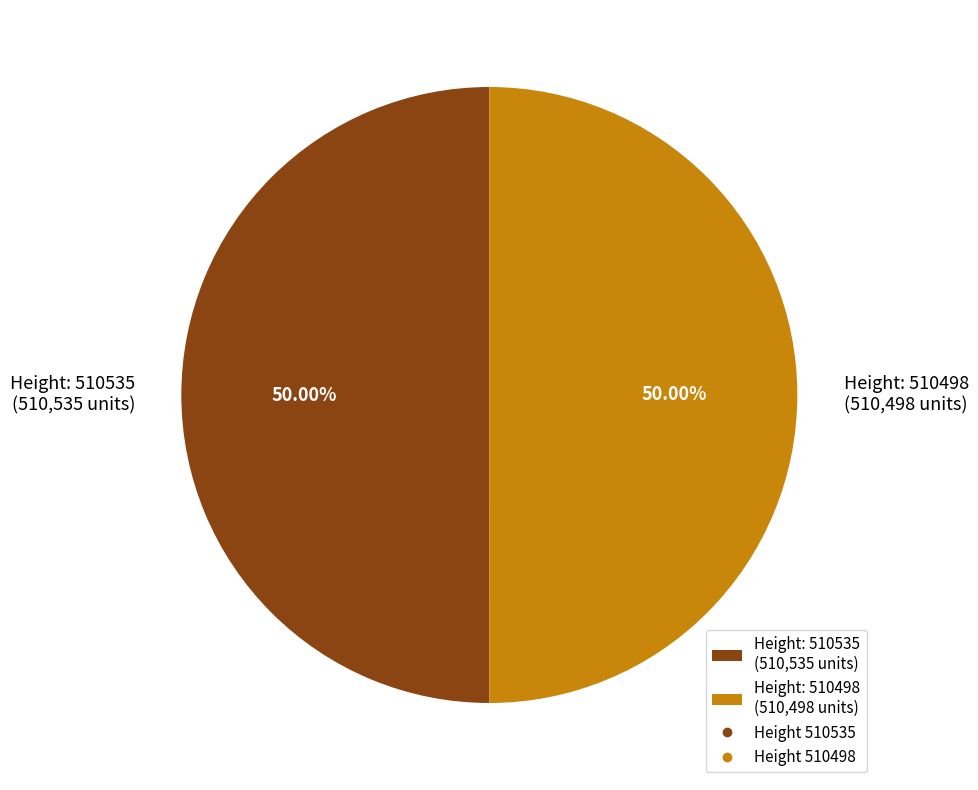

Approximately how many times larger is the value at Height: 510498 (510,498 units) compared to Height: 510535 (510,535 units)?

1.0